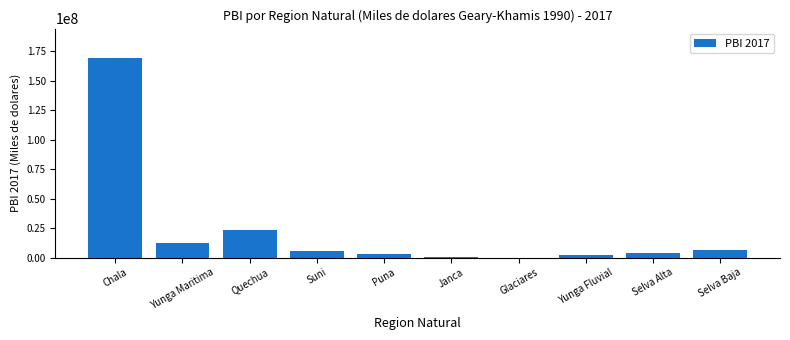

The chart shows a value of 6565224.2 at Selva Baja. True or false?

True